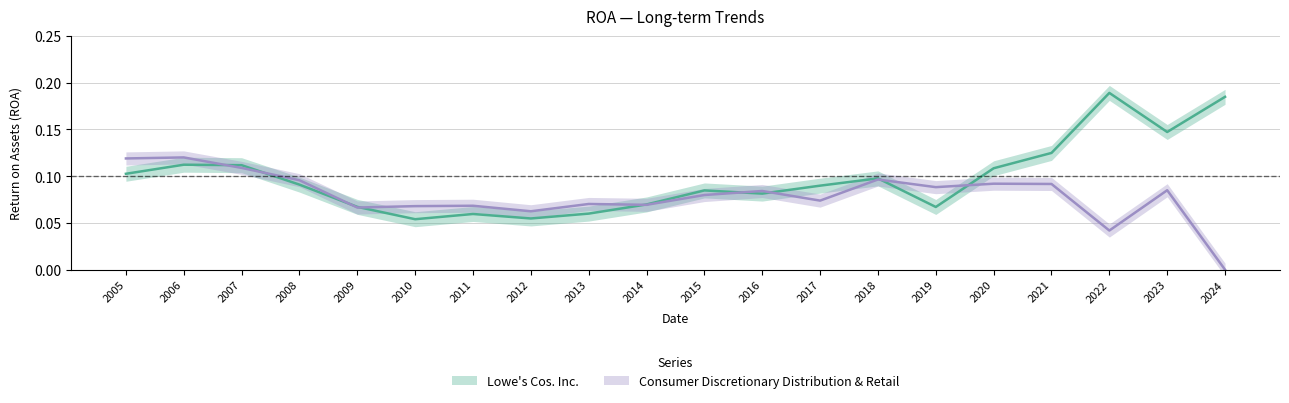

After their last crossing, which series has the higher values: Lowe's Cos. Inc. or Consumer Discretionary Distribution & Retail?

Lowe's Cos. Inc.